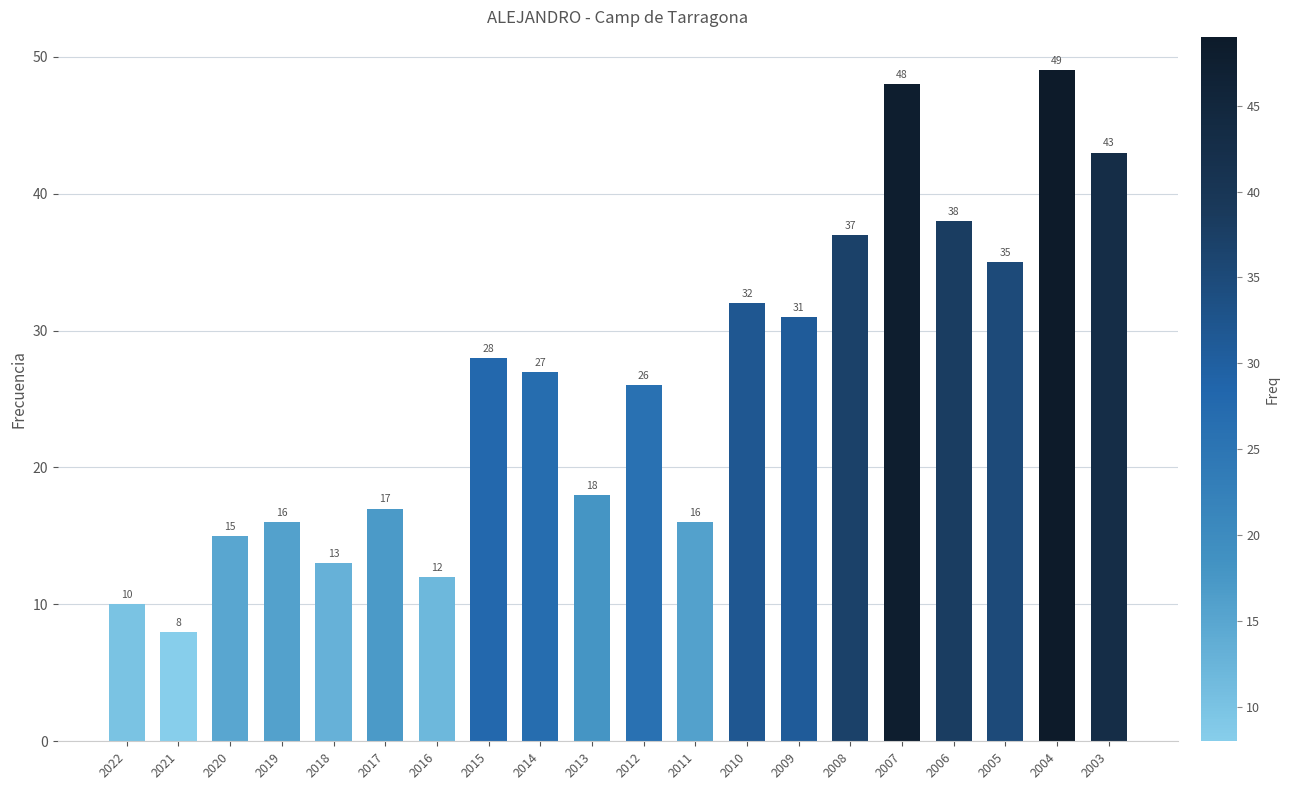

What is the approximate value at 2013?

18